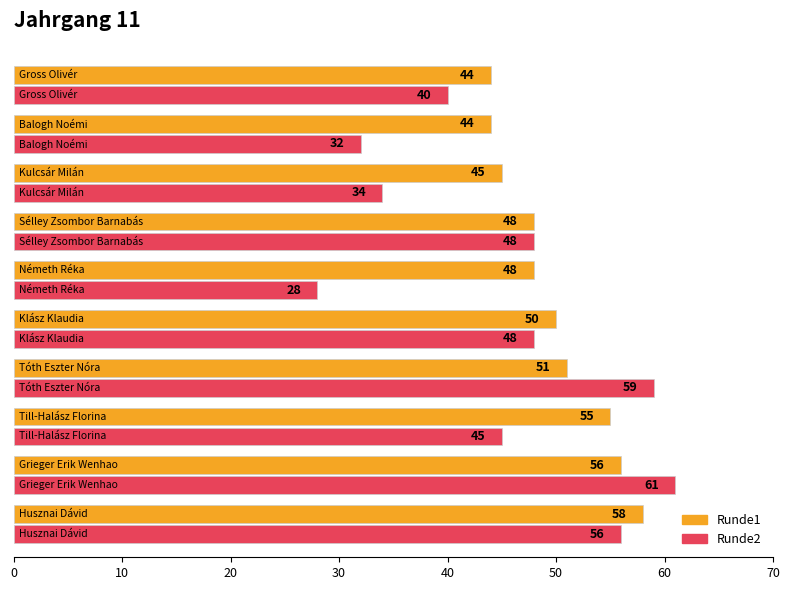

Which series has the largest range (max minus min)?

Runde2